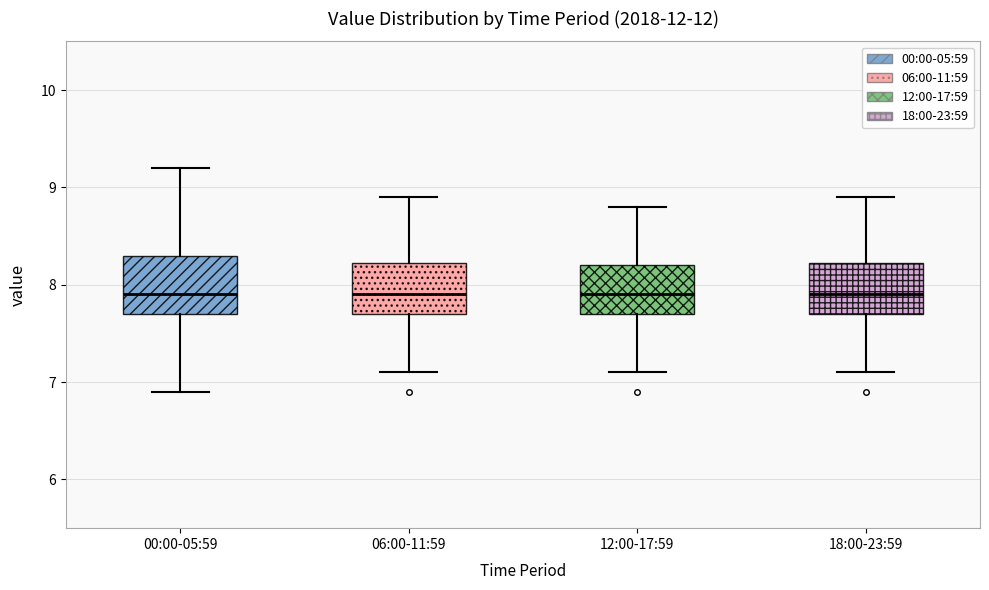

Reading left to right, transcribe this box plot: for each box, give where its median line is, the range the box spans, and where its two whiskers end, as read against the y-axis. The values are not printed on the chart, so give them approximately, as read against the axis.

00:00-05:59: median 7.9, box 7.7 to 8.3, whiskers 6.9 to 9.2
06:00-11:59: median 7.9, box 7.7 to 8.2, whiskers 7.1 to 8.9
12:00-17:59: median 7.9, box 7.7 to 8.2, whiskers 7.1 to 8.8
18:00-23:59: median 7.9, box 7.7 to 8.2, whiskers 7.1 to 8.9